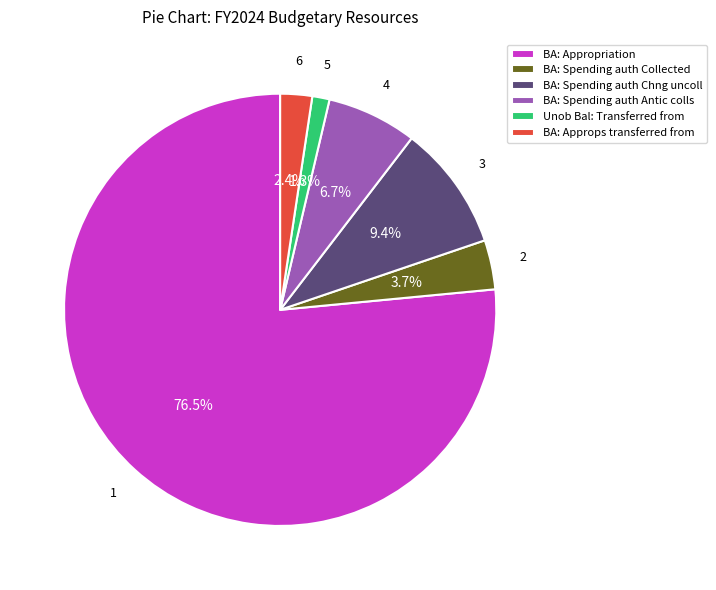

Rank the categories by value from highest to lowest.

BA: Appropriation, BA: Spending auth Chng uncoll, BA: Spending auth Antic colls, BA: Spending auth Collected, BA: Approps transferred from, Unob Bal: Transferred from